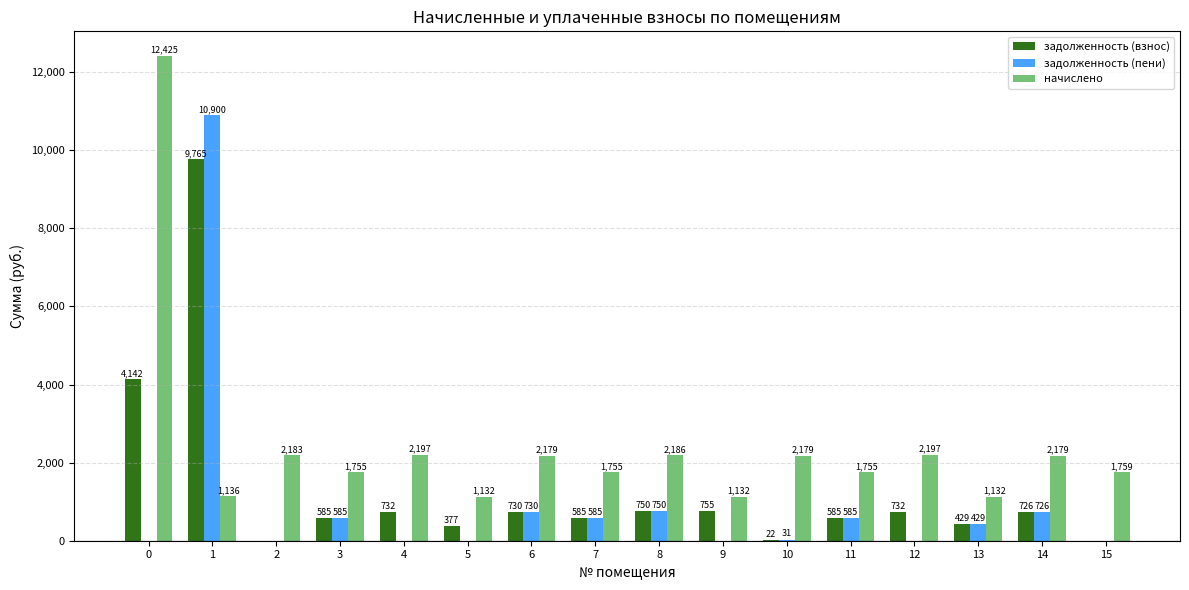

Is the value of задолженность (взнос) at 6 greater than the value of задолженность (пени) at 3?

Yes